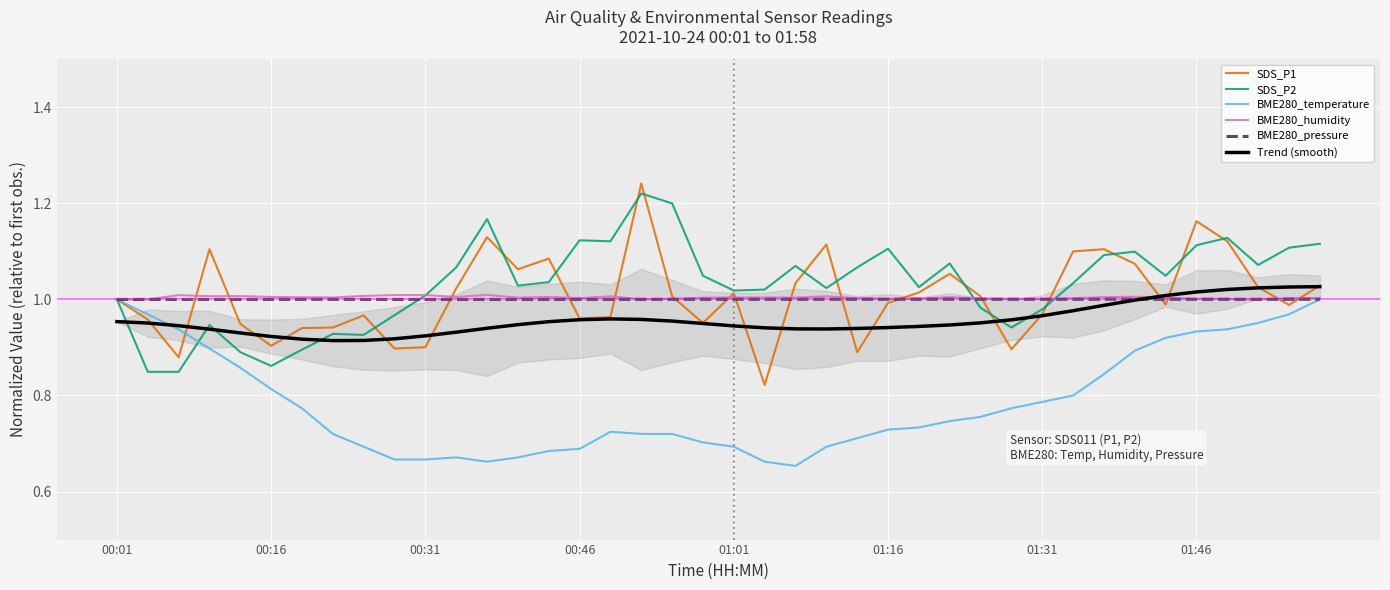

The BME280_pressure series shows 0.4 at 8. True or false?

False